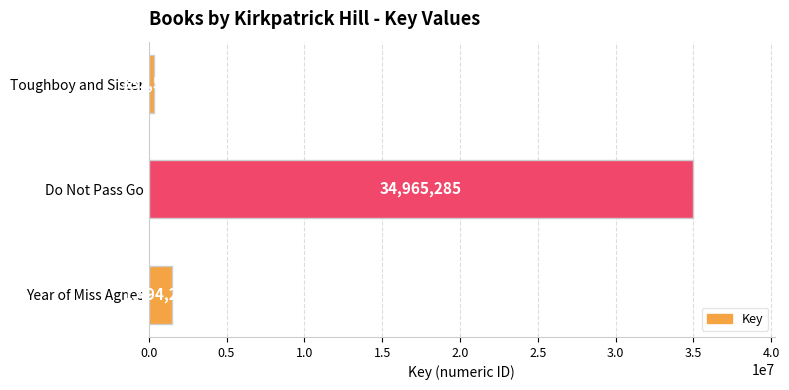

Rank the categories by value from lowest to highest.

Toughboy and Sister, Year of Miss Agnes, Do Not Pass Go